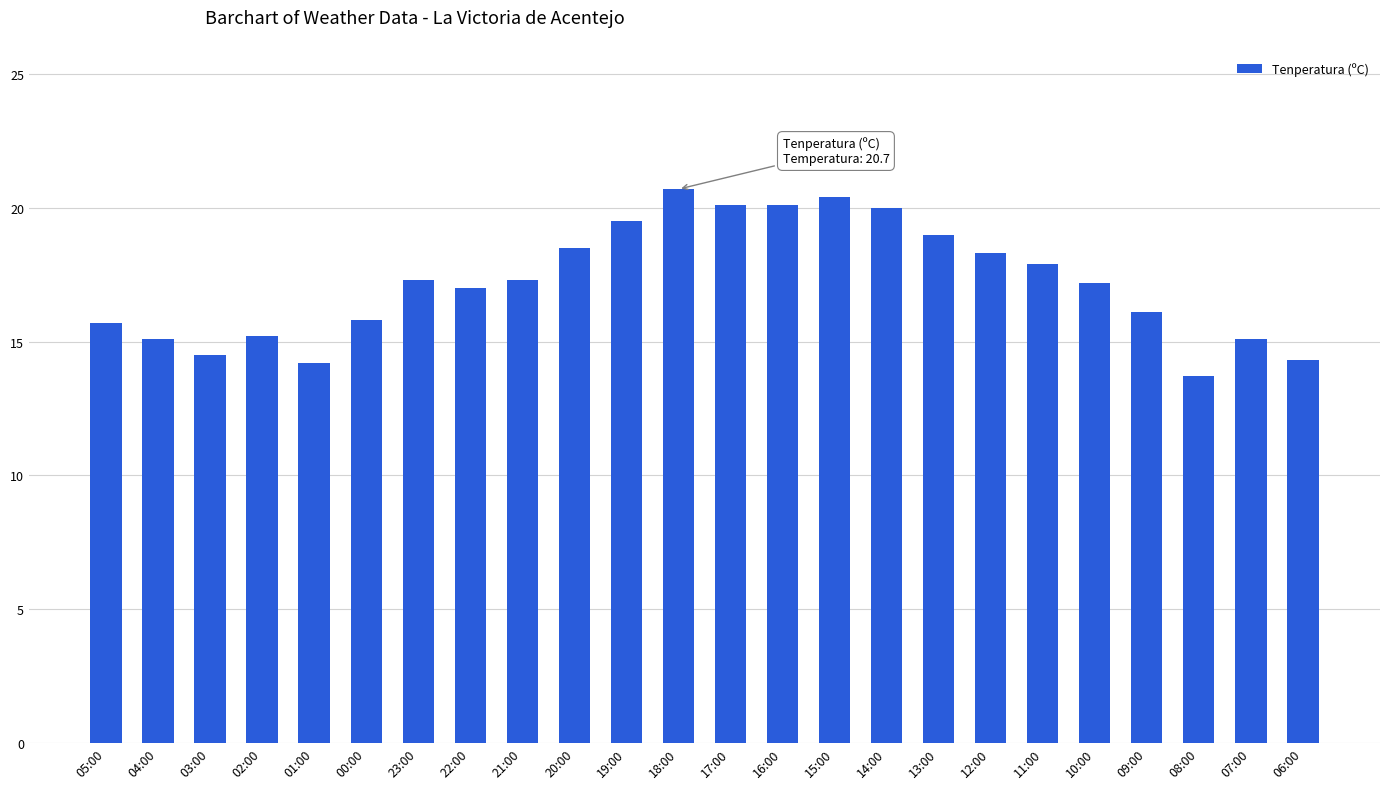

What is the greatest value displayed?

20.7